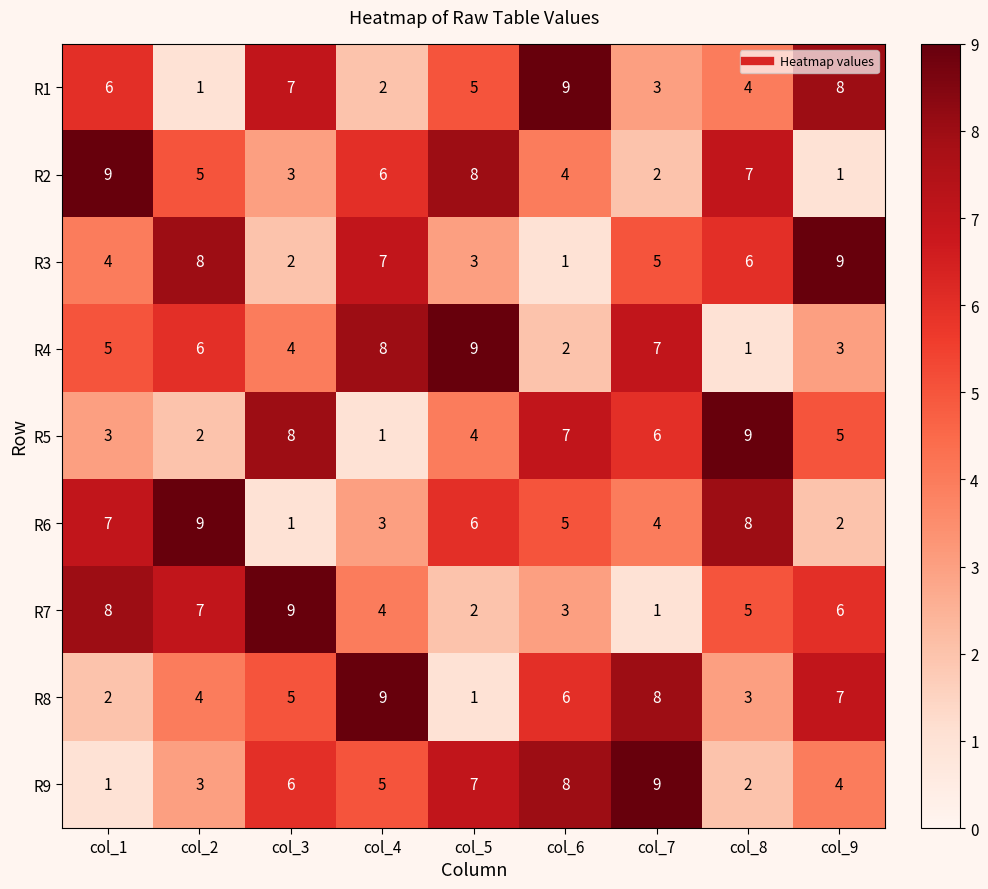

True or false: R2 has a value of 7 at col_8.

True